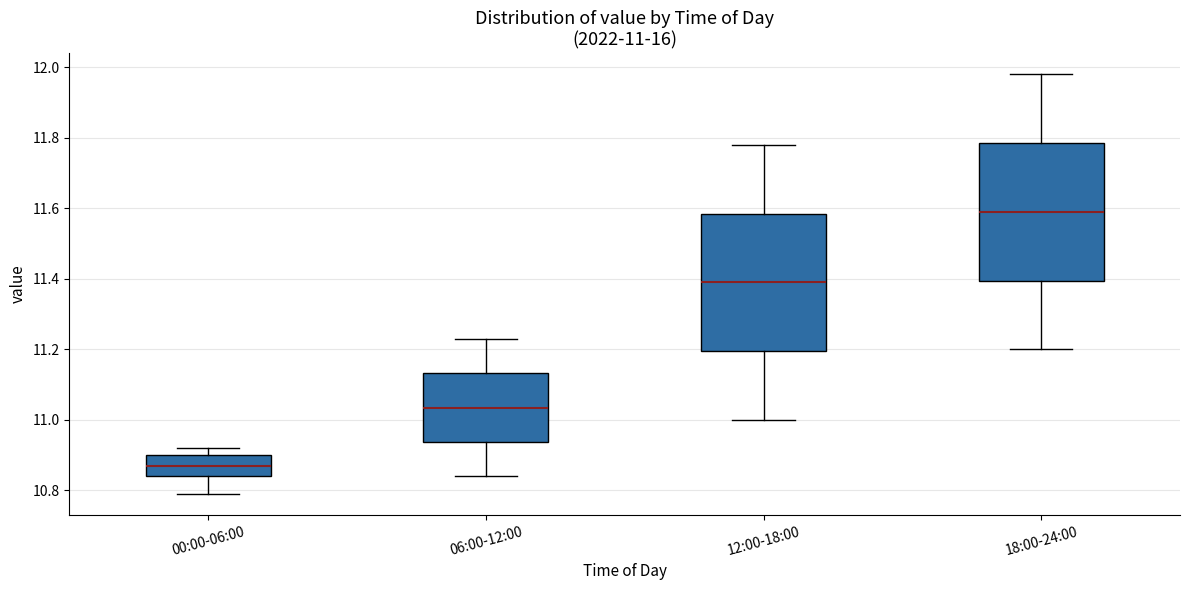

Which box has the lowest median line?

00:00-06:00